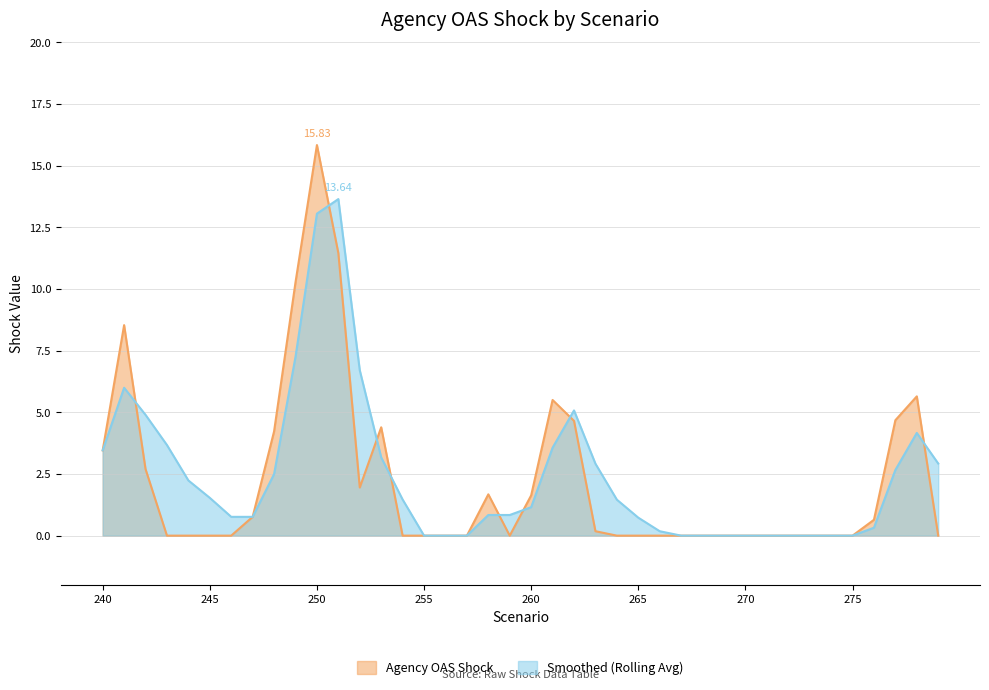

What is the average value of the Smoothed (Rolling Avg) series?

2.4